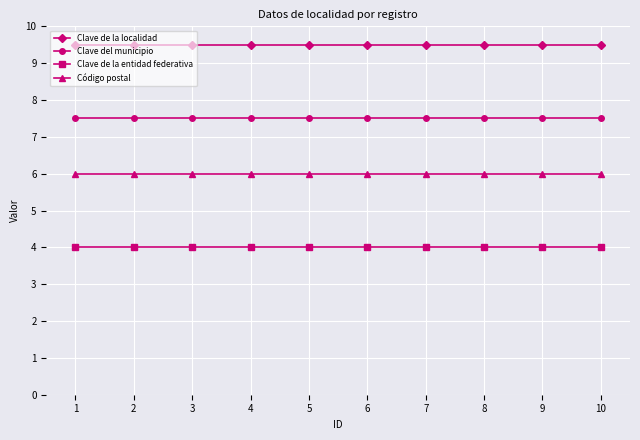

Does the chart display data point markers on the line(s)?

Yes